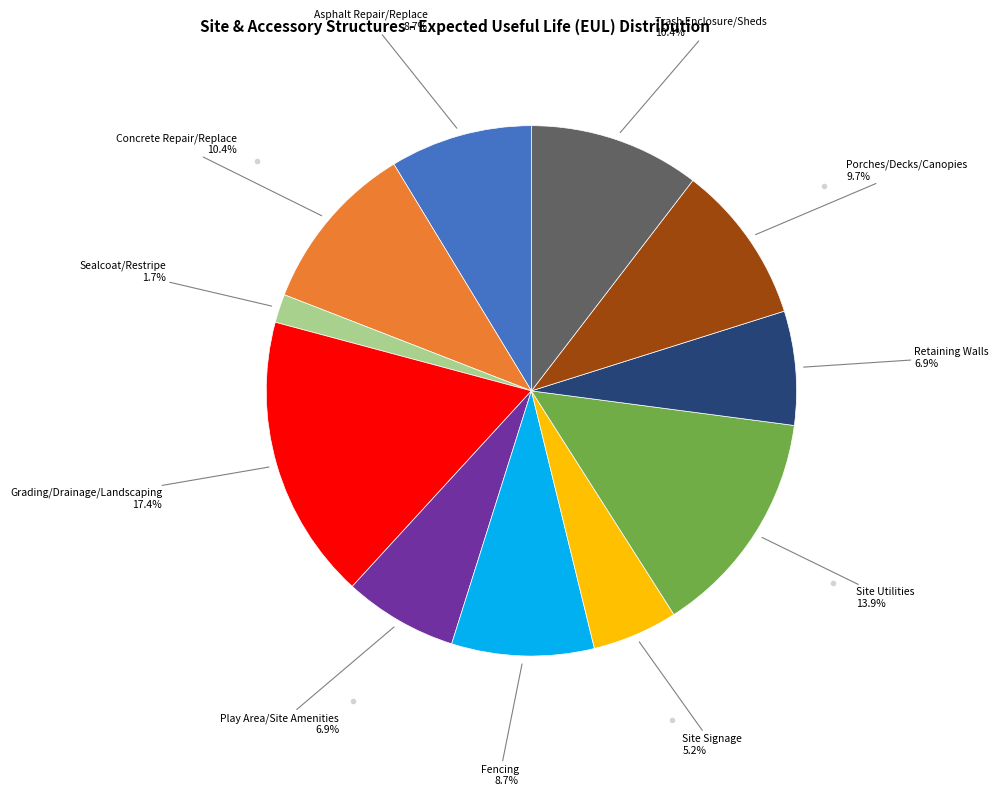

Is there a majority slice in this chart?

No